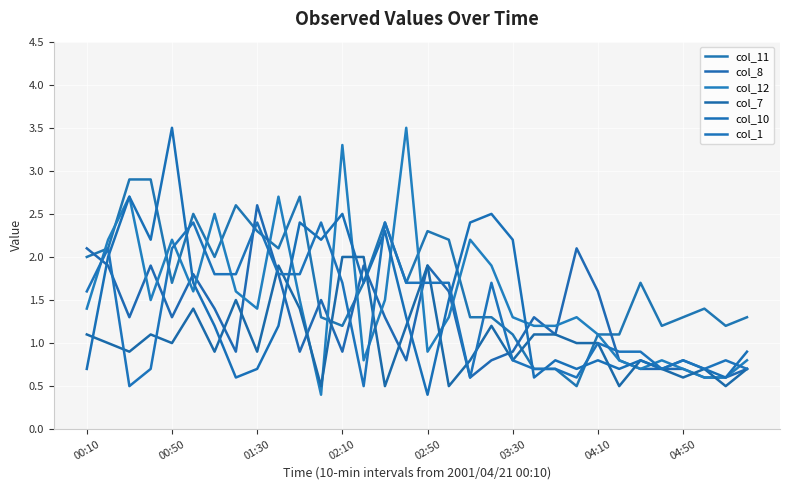

What is the value of the col_8 point at the 24th from the left?

2.1